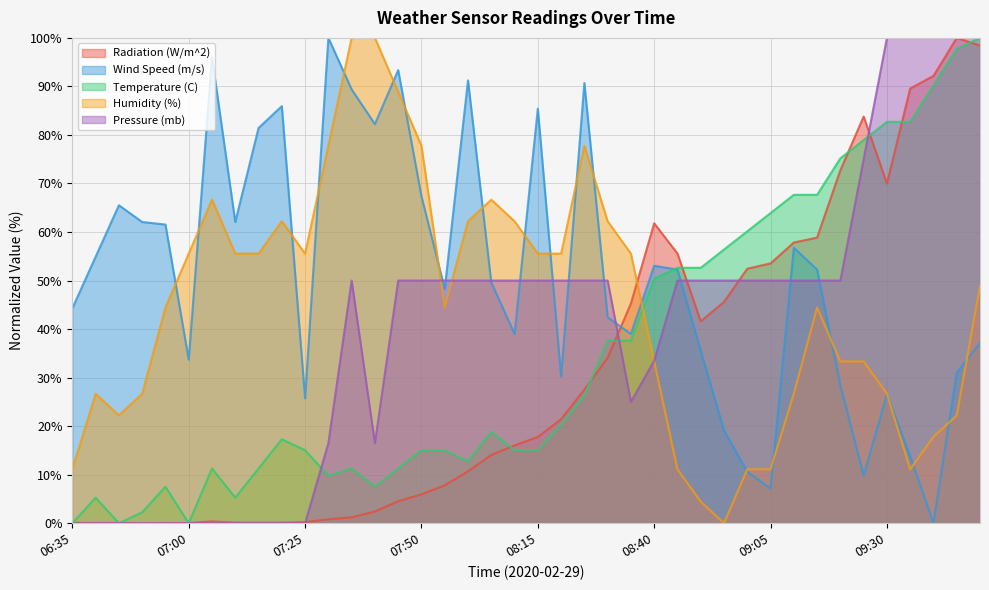

How many times do Pressure (mb) and Temperature (C) cross each other?

3